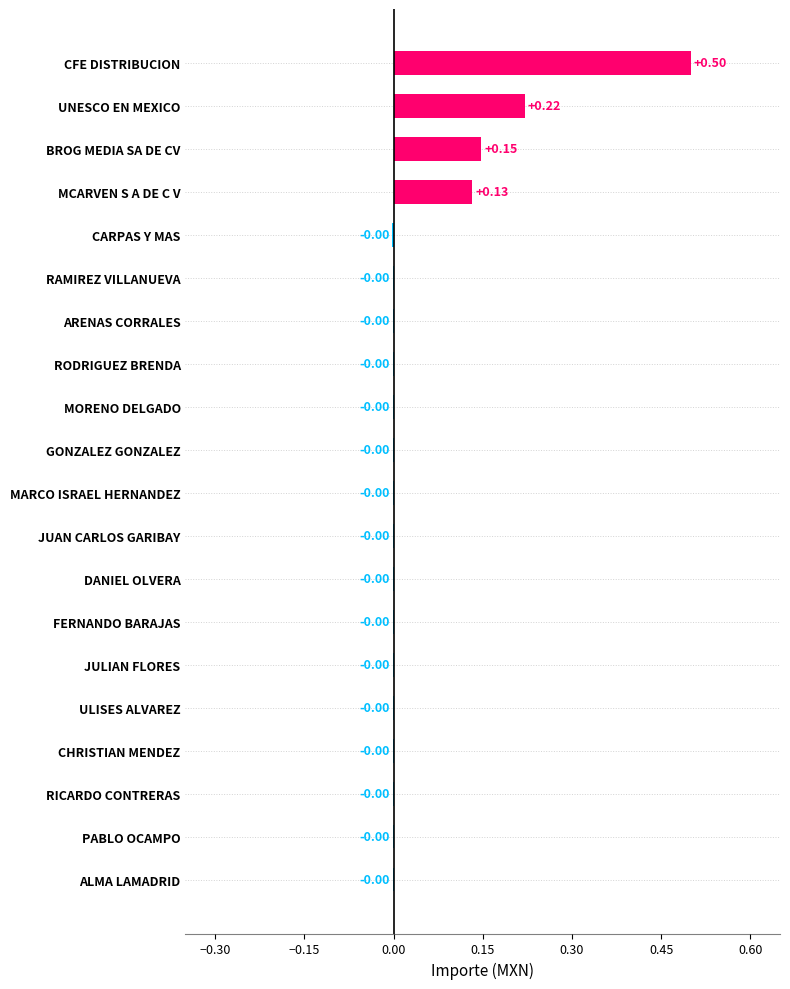

What is the sum of all values?

1.0